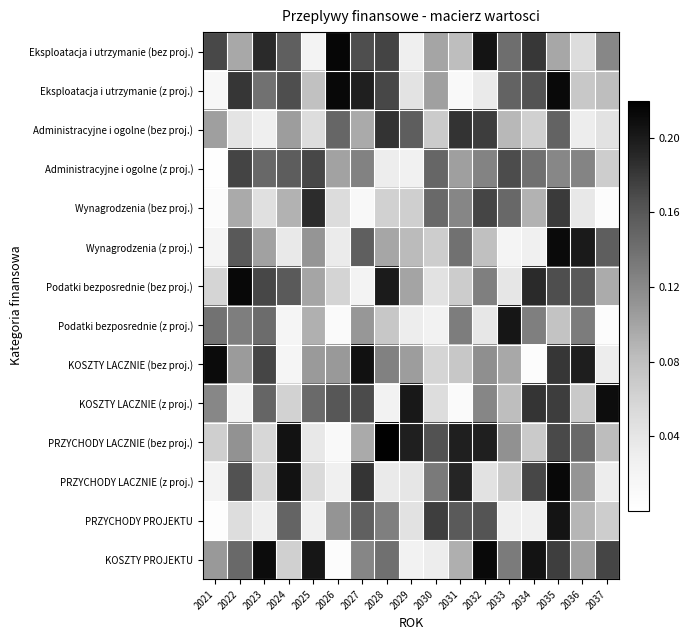

At how many categories does at least one series exceed 0?

17